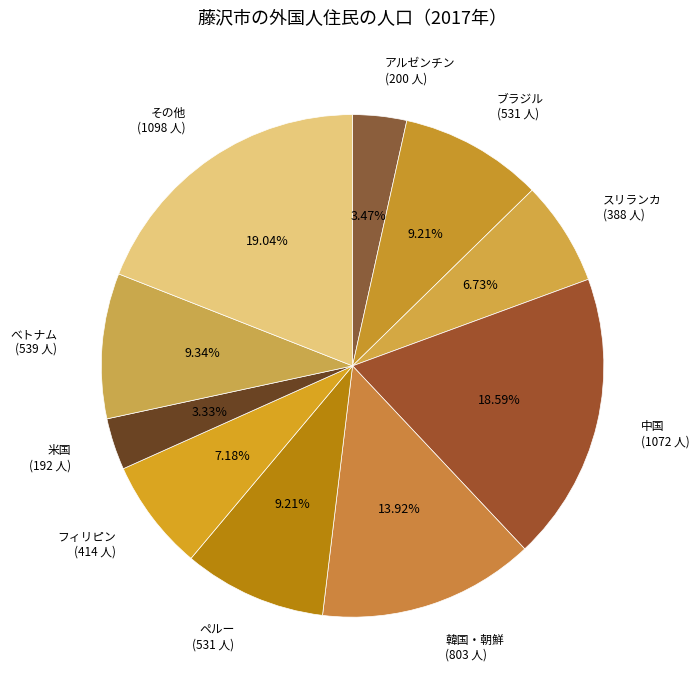

How many segments does this pie chart have?

10